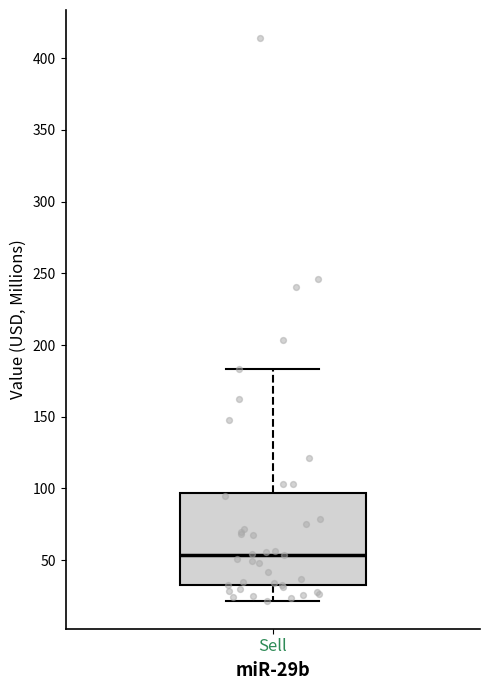

Read this box plot against the y-axis: the position of the median line, the range covered by the box, and the ends of both whiskers. The values are not printed on the chart, so give them approximately, as read against the axis.

median 55, box 30 to 95, whiskers 20 to 185